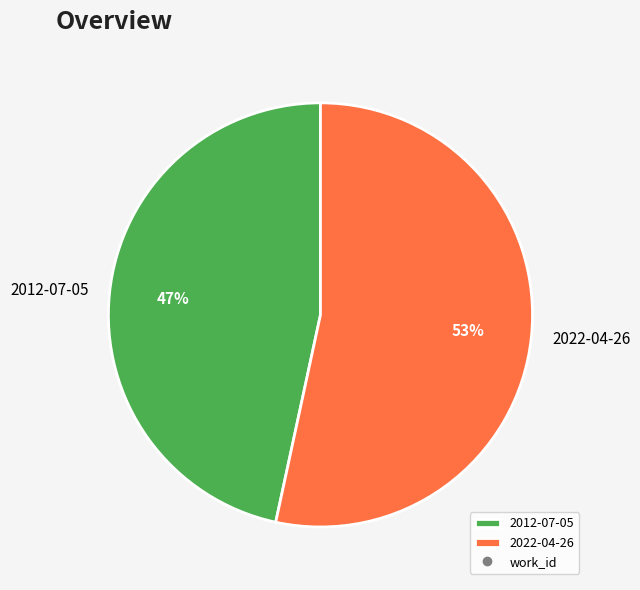

To the nearest percent, what is the combined percentage of 2022-04-26 and 2012-07-05?

100%